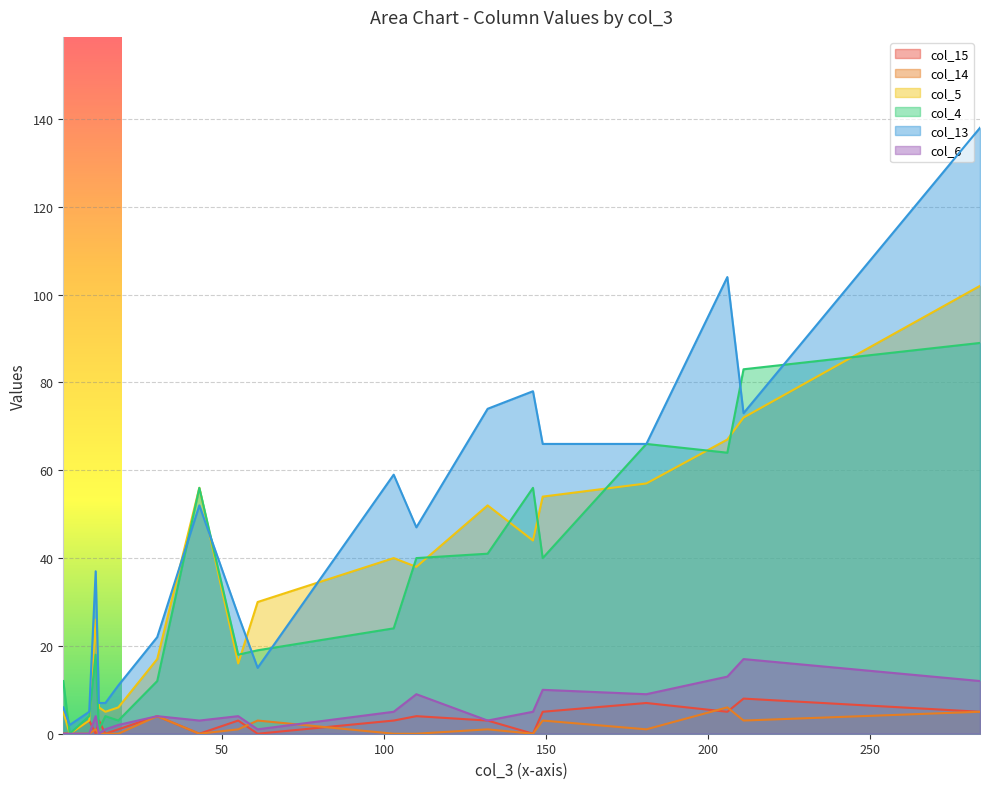

What position from the right is 9?

15